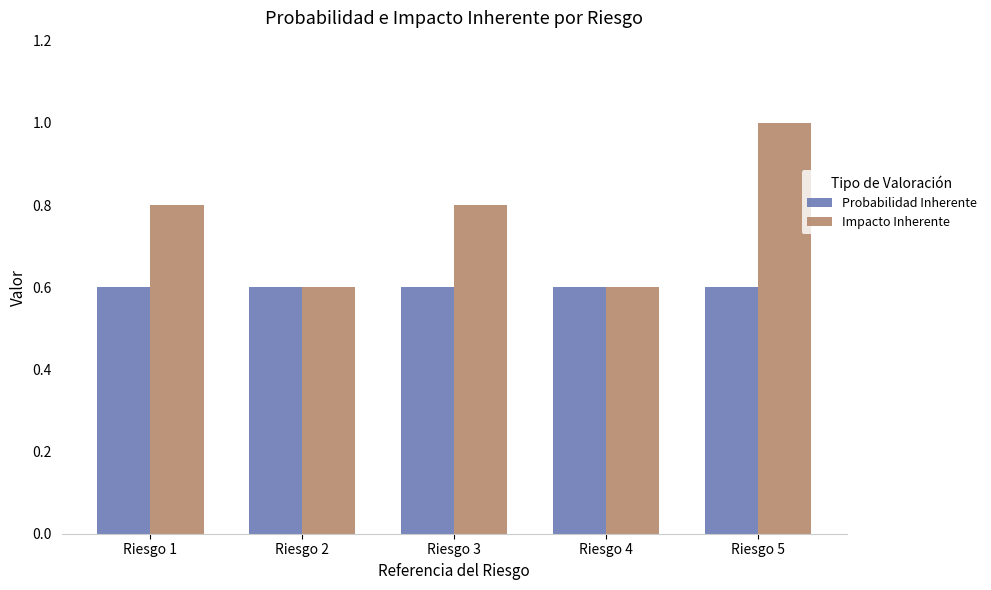

Which series has the largest total across all categories?

Impacto Inherente